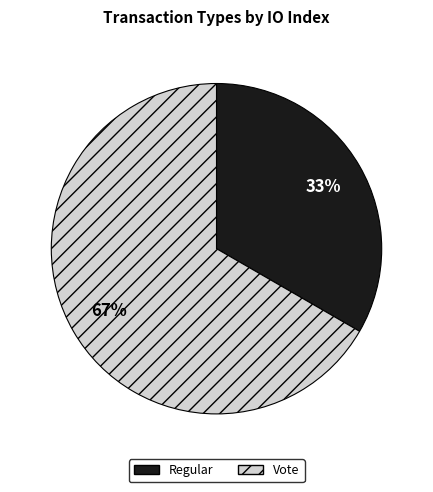

Is the sum of Regular and Vote greater than half?

Yes